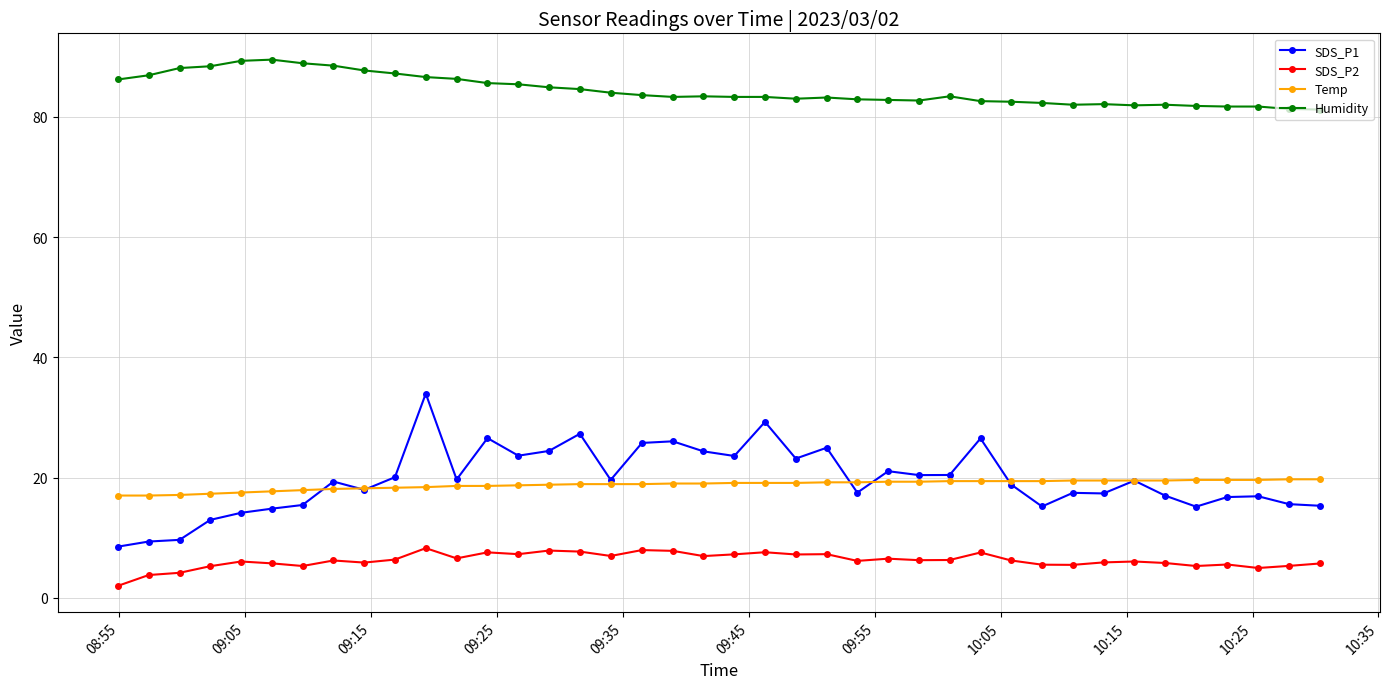

How many categories are shown in the chart?

40